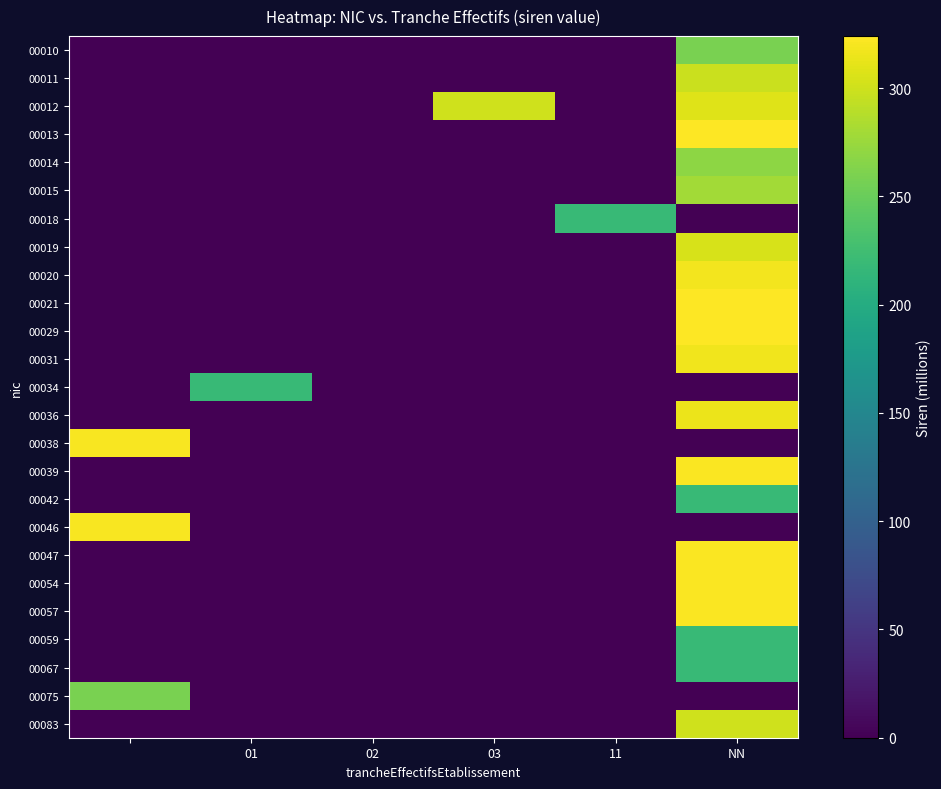

Reading right to left, transcribe all the data shown in this chart.

00010: 258.5	0.0	0.0	0.0	0.0	0.0
00011: 298.5	0.0	0.0	0.0	0.0	0.0
00012: 308.8	0.0	300.4	0.0	0.0	0.0
00013: 324.0	0.0	0.0	0.0	0.0	0.0
00014: 268.5	0.0	0.0	0.0	0.0	0.0
00015: 278.5	0.0	0.0	0.0	0.0	0.0
00018: 0.0	218.5	0.0	0.0	0.0	0.0
00019: 304.5	0.0	0.0	0.0	0.0	0.0
00020: 318.5	0.0	0.0	0.0	0.0	0.0
00021: 324.0	0.0	0.0	0.0	0.0	0.0
00029: 323.6	0.0	0.0	0.0	0.0	0.0
00031: 317.2	0.0	0.0	0.0	0.0	0.0
00034: 0.0	0.0	0.0	0.0	218.5	0.0
00036: 314.8	0.0	0.0	0.0	0.0	0.0
00038: 0.0	0.0	0.0	0.0	0.0	320.9
00039: 322.4	0.0	0.0	0.0	0.0	0.0
00042: 218.5	0.0	0.0	0.0	0.0	0.0
00046: 0.0	0.0	0.0	0.0	0.0	320.9
00047: 322.4	0.0	0.0	0.0	0.0	0.0
00054: 322.4	0.0	0.0	0.0	0.0	0.0
00057: 321.8	0.0	0.0	0.0	0.0	0.0
00059: 218.5	0.0	0.0	0.0	0.0	0.0
00067: 218.5	0.0	0.0	0.0	0.0	0.0
00075: 0.0	0.0	0.0	0.0	0.0	258.5
00083: 300.9	0.0	0.0	0.0	0.0	0.0